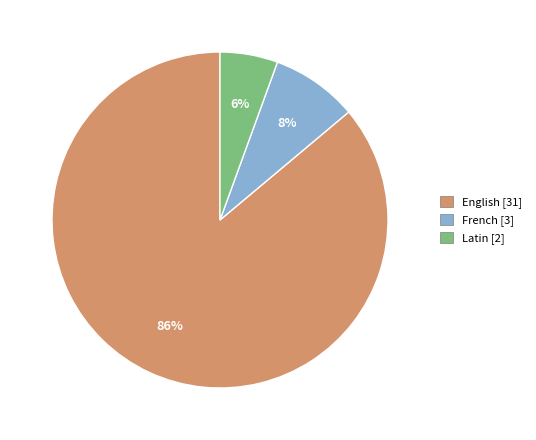

To the nearest percent, what is the combined percentage of English [31] and Latin [2]?

92%